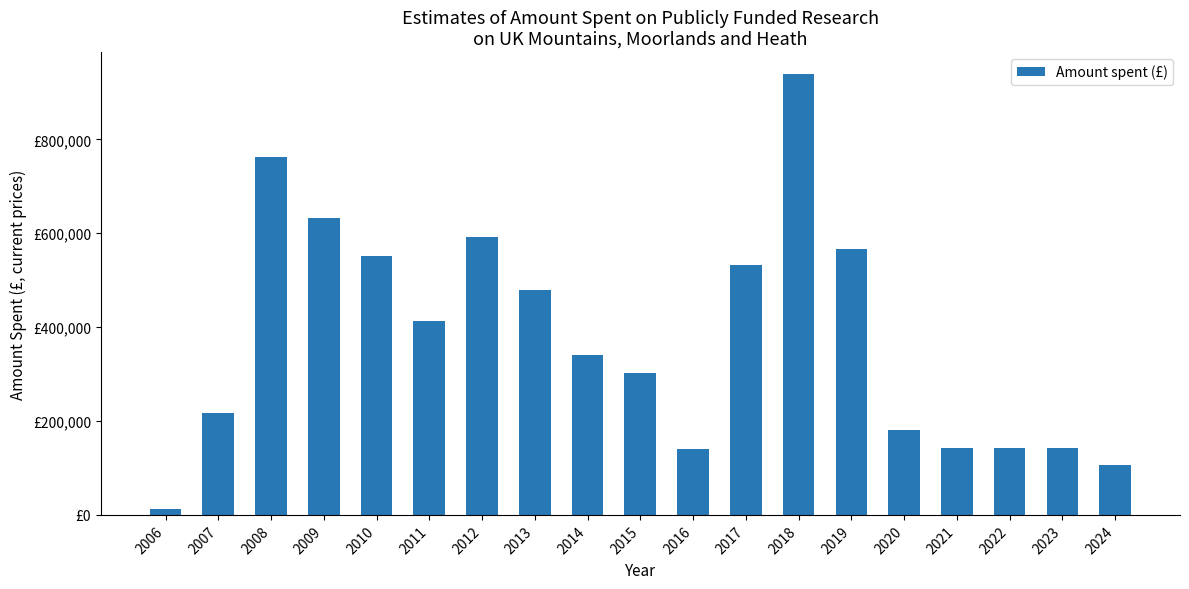

Does the chart contain stacked bars?

No